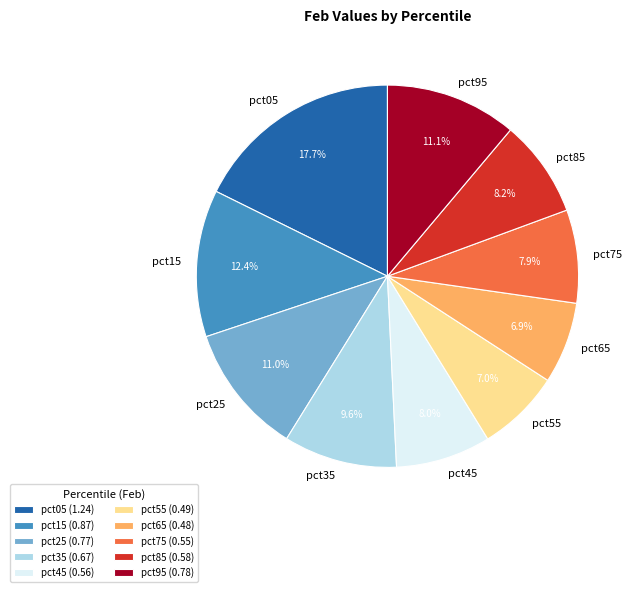

The pct05 slice represents 8% of the pie. True or false?

False